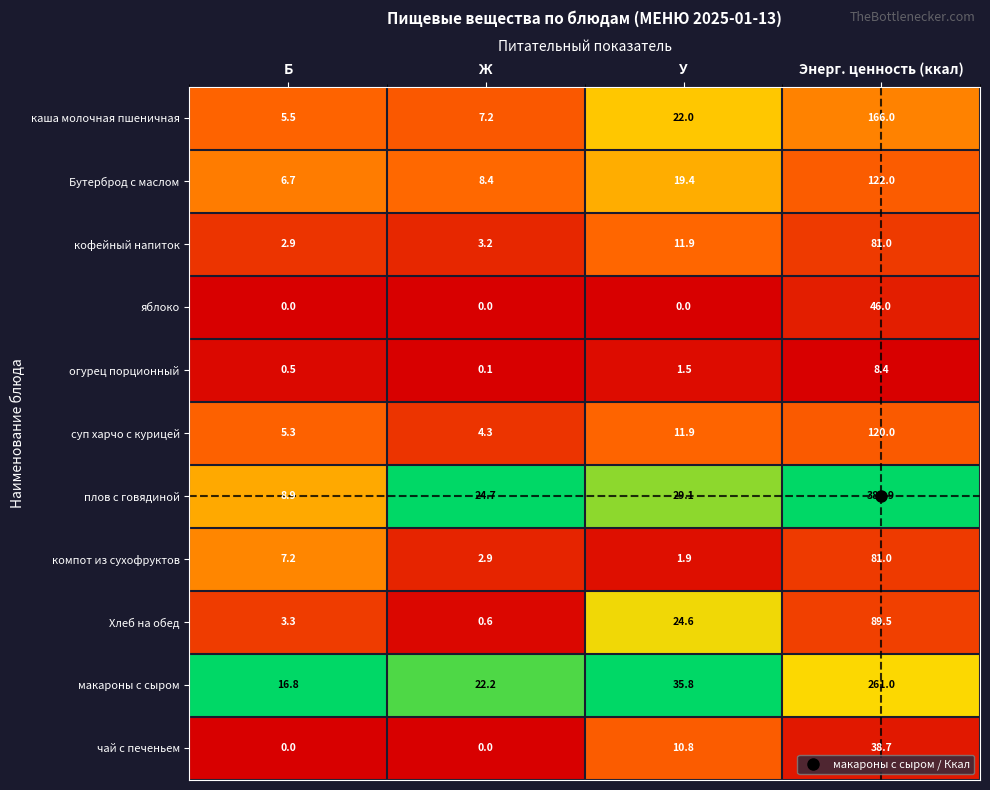

List the labels in order of компот из сухофруктов value, smallest first.

У, Ж, Б, Энерг. ценность (ккал)